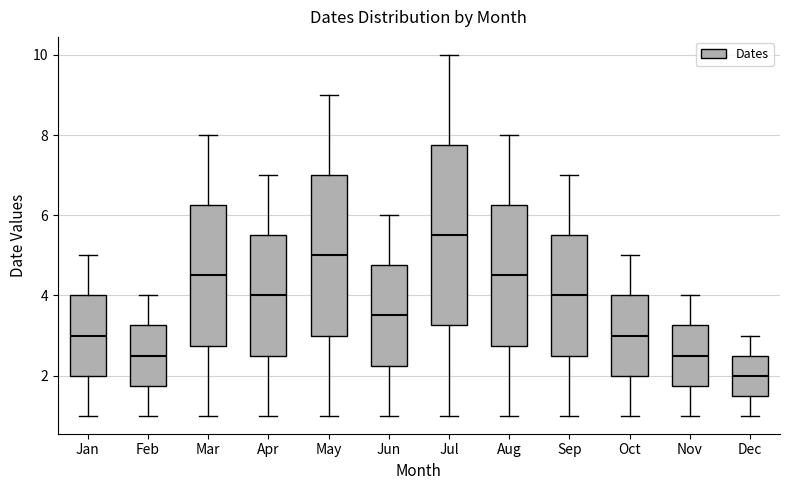

Comparing the boxes themselves (not the whiskers), which one is the tallest?

Jul